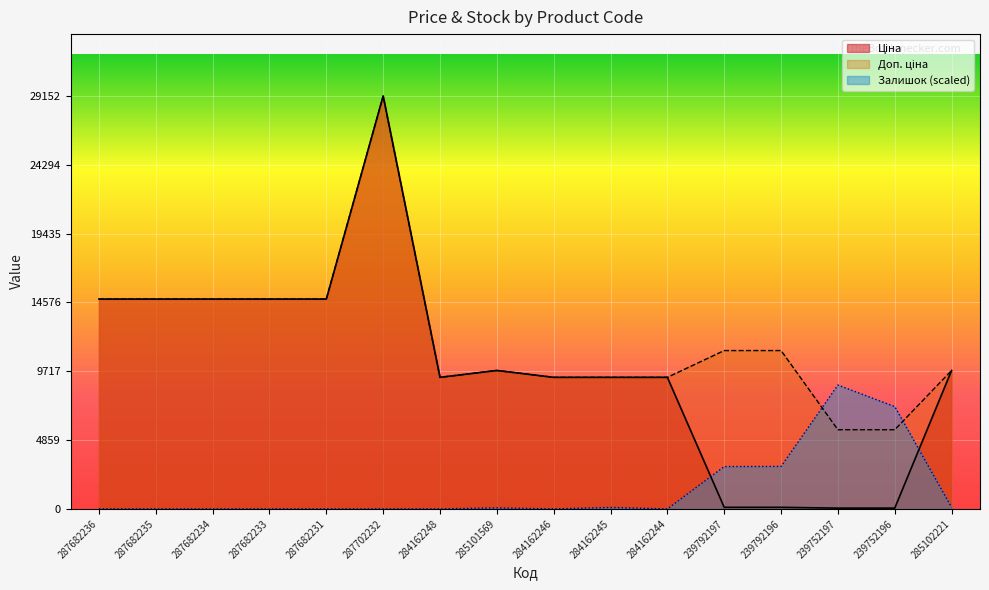

What is the label of the 6th point from the left?

287702232